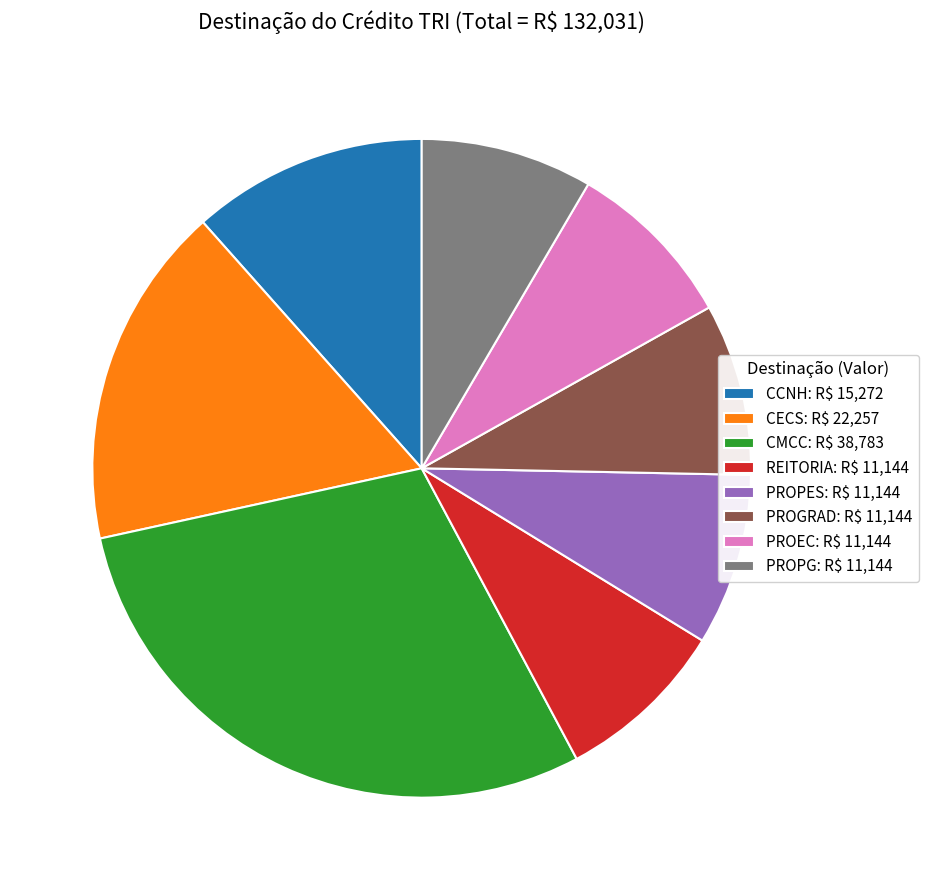

What is the largest slice in the pie chart?

CMCC: R$ 38,783